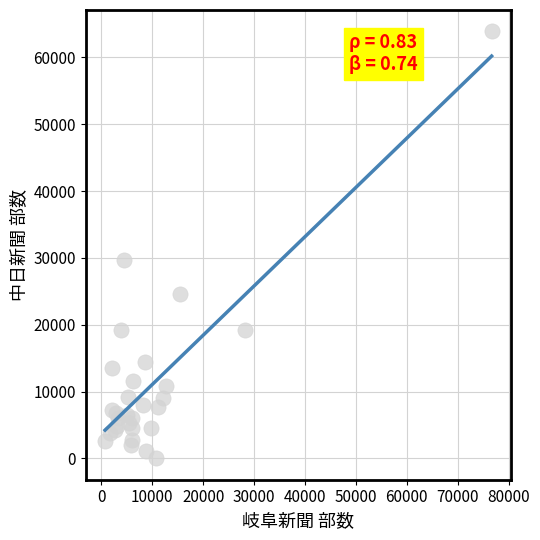

What Y value in the scatter plot is closest to 31950?

29700